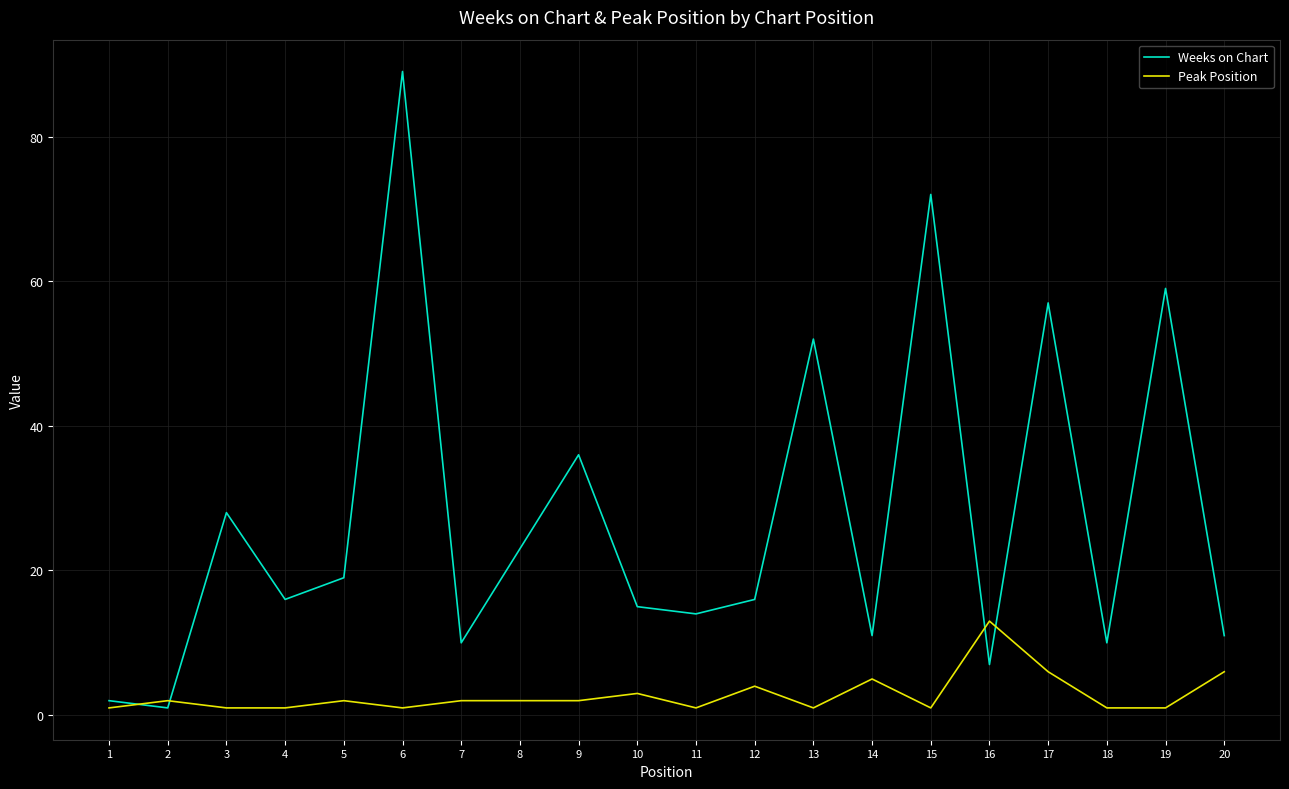

Rank the series at 9 from highest to lowest value.

Weeks on Chart, Peak Position